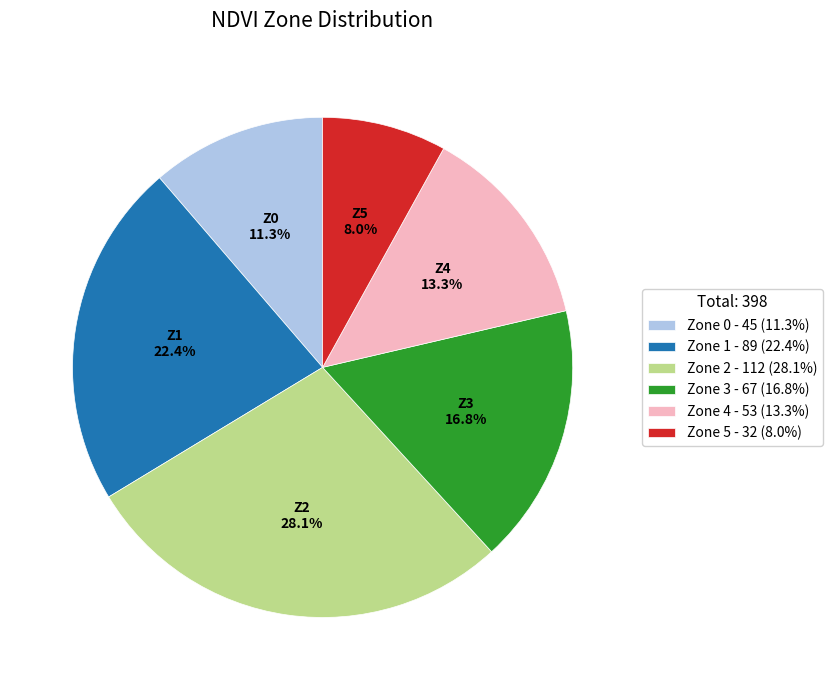

What percentage is the Zone 1 slice, to the nearest percent?

22%